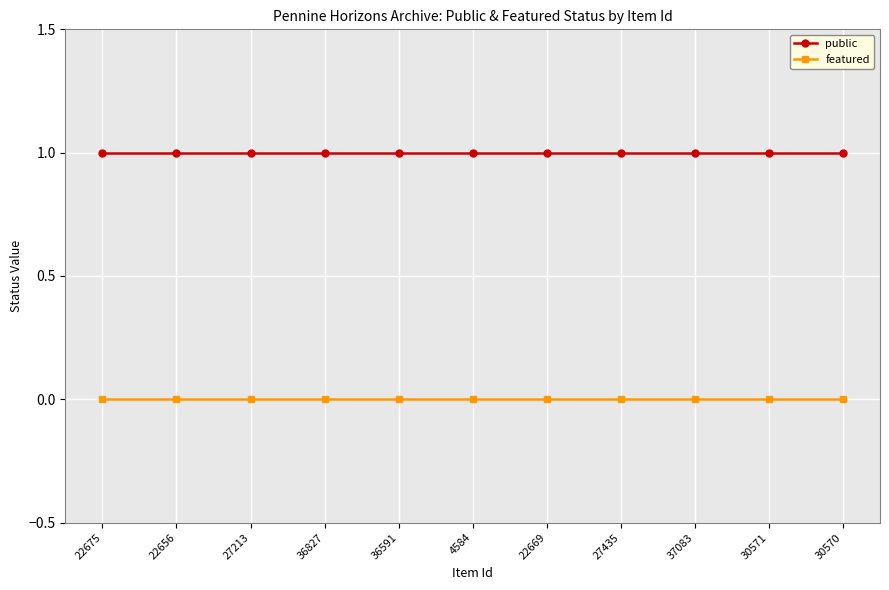

True or false: featured and public cross at least once.

False